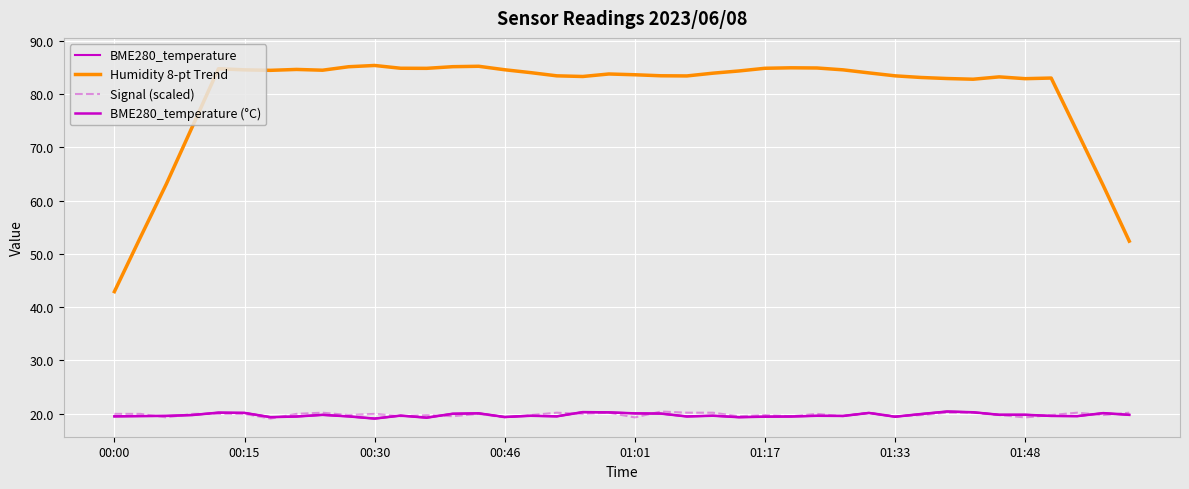

What position from the right is 31?

9